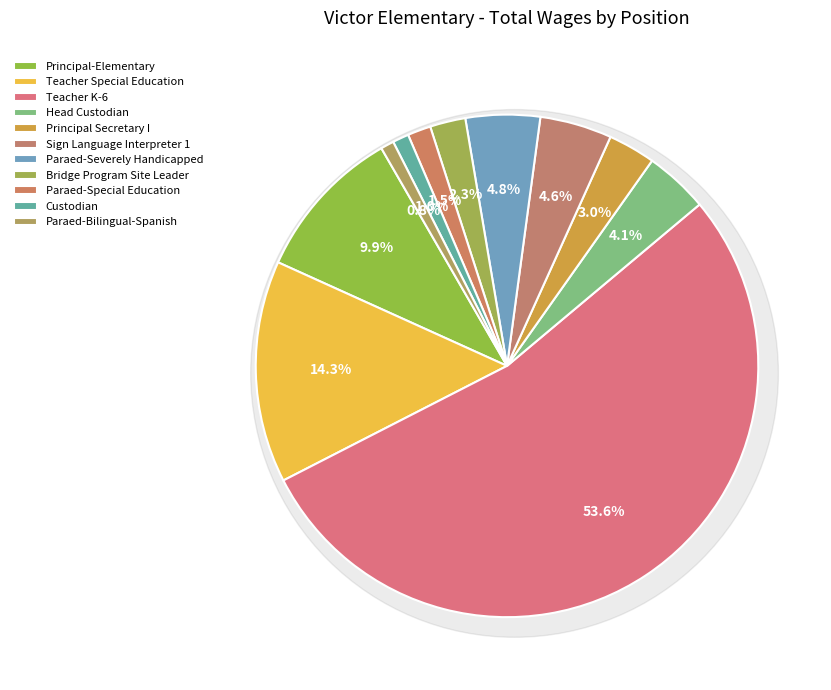

To the nearest percent, what portion does Bridge Program Site Leader represent?

2%